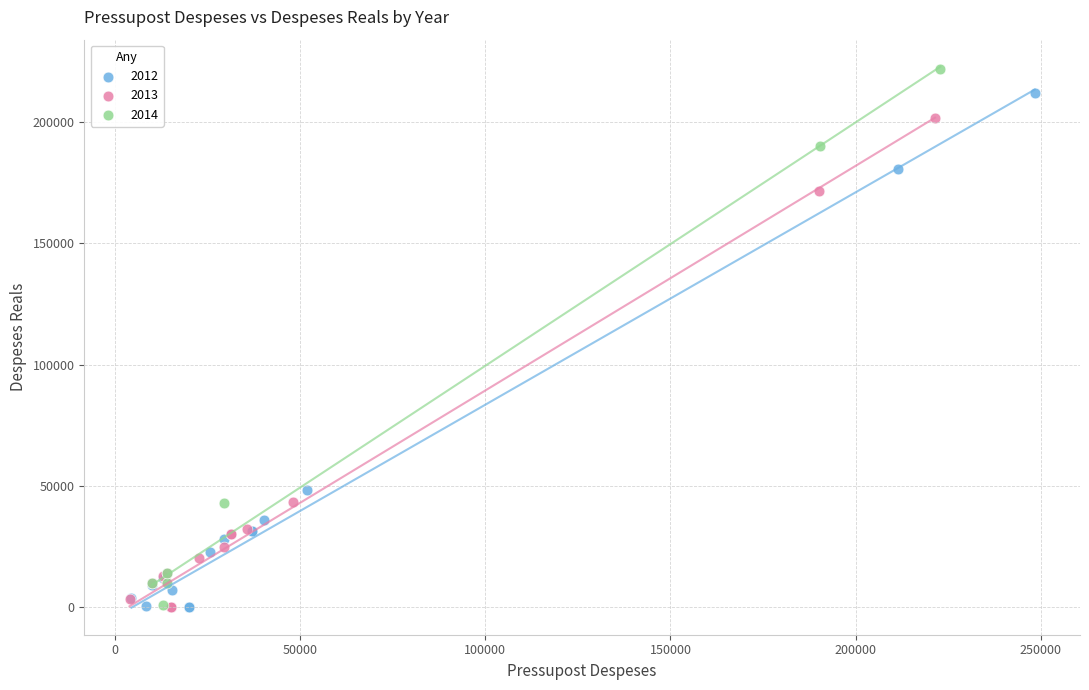

Which series reaches the maximum Y coordinate?

2014